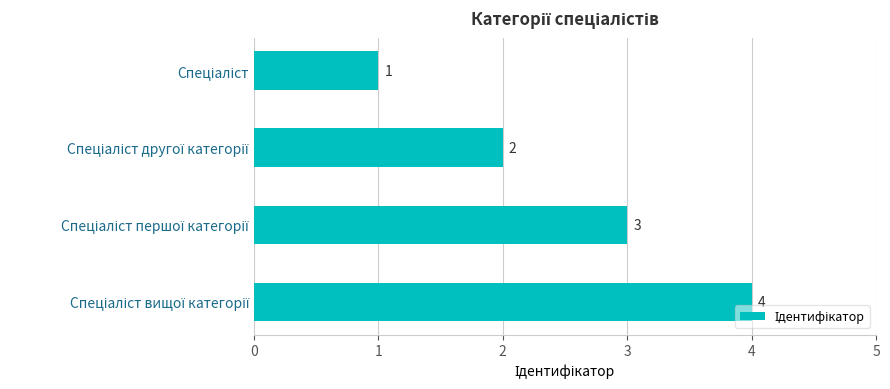

What is the greatest value displayed?

4